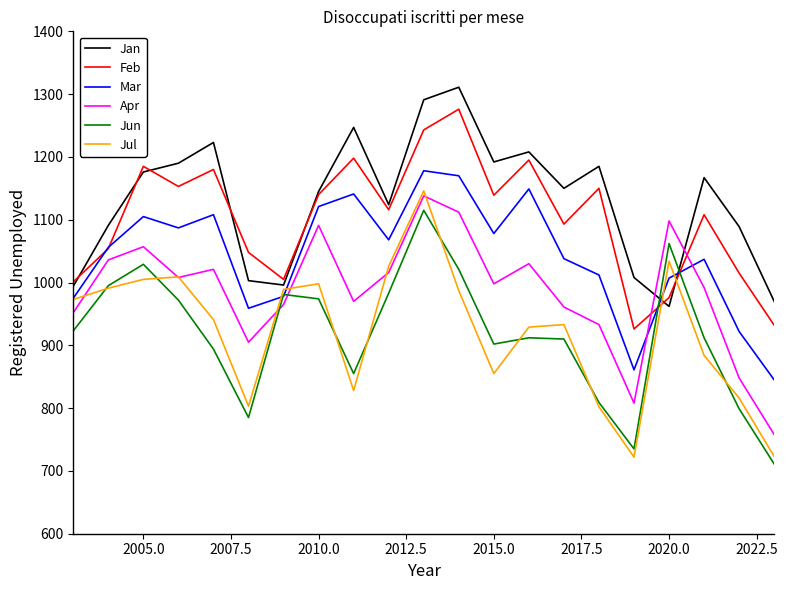

What are all the series names shown in the legend?

Jan, Feb, Mar, Apr, Jun, Jul